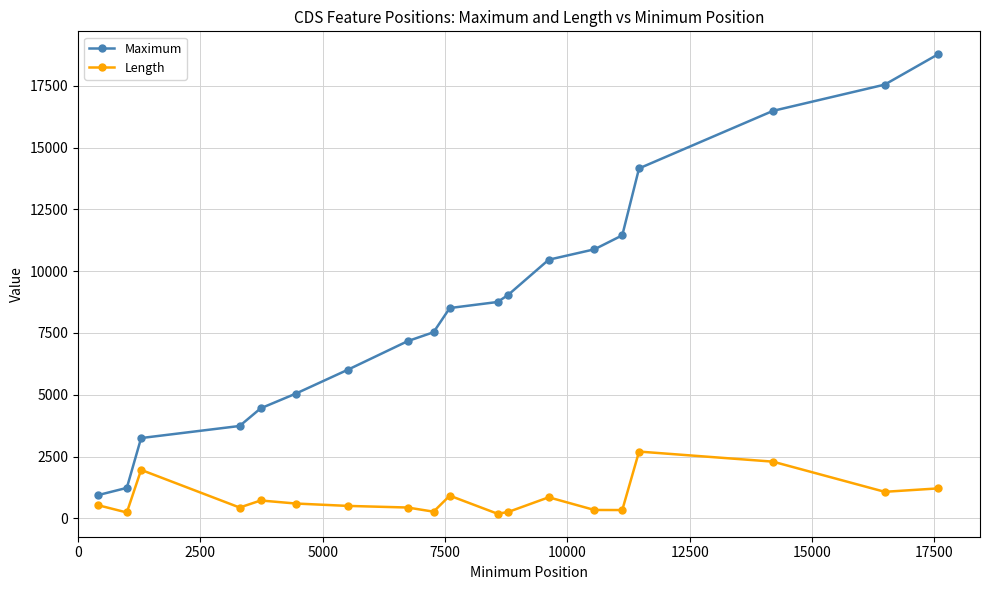

Which series has the widest spread of values?

Maximum